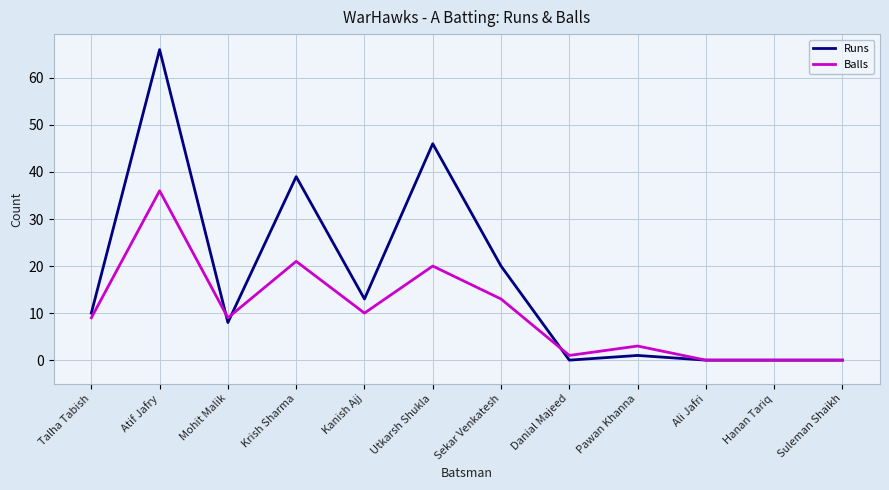

At which category is the sum across all series the highest?

Atif Jafry